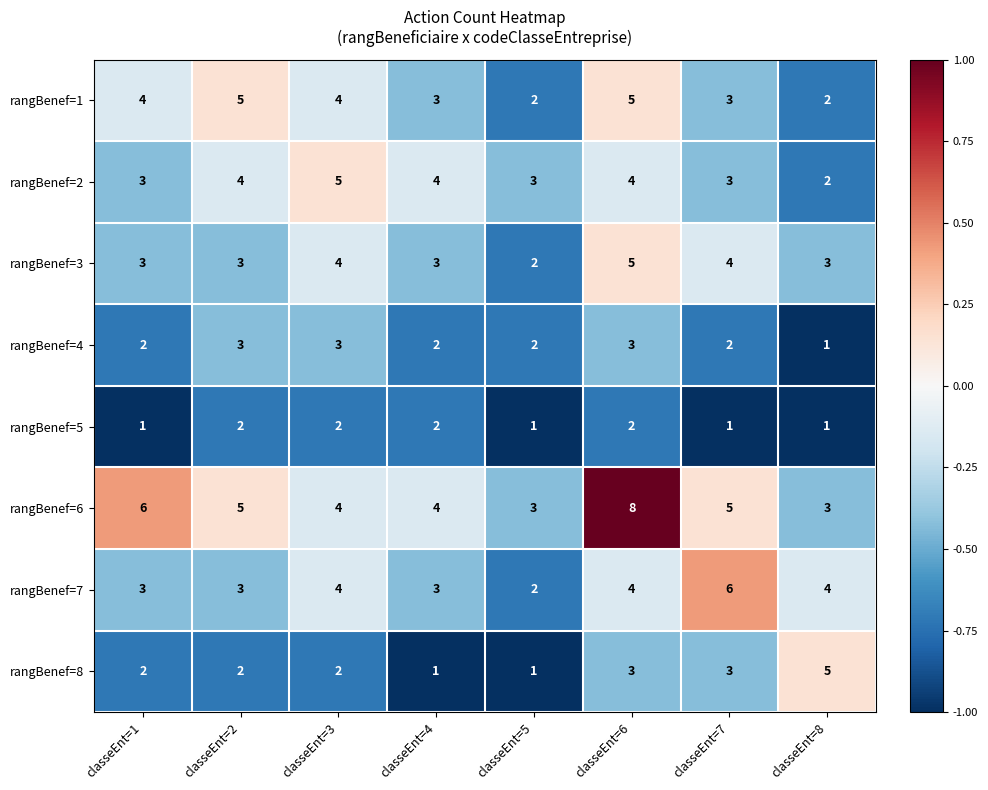

The value of rangBenef=5 at classeEnt=6 is 1. True or false?

False